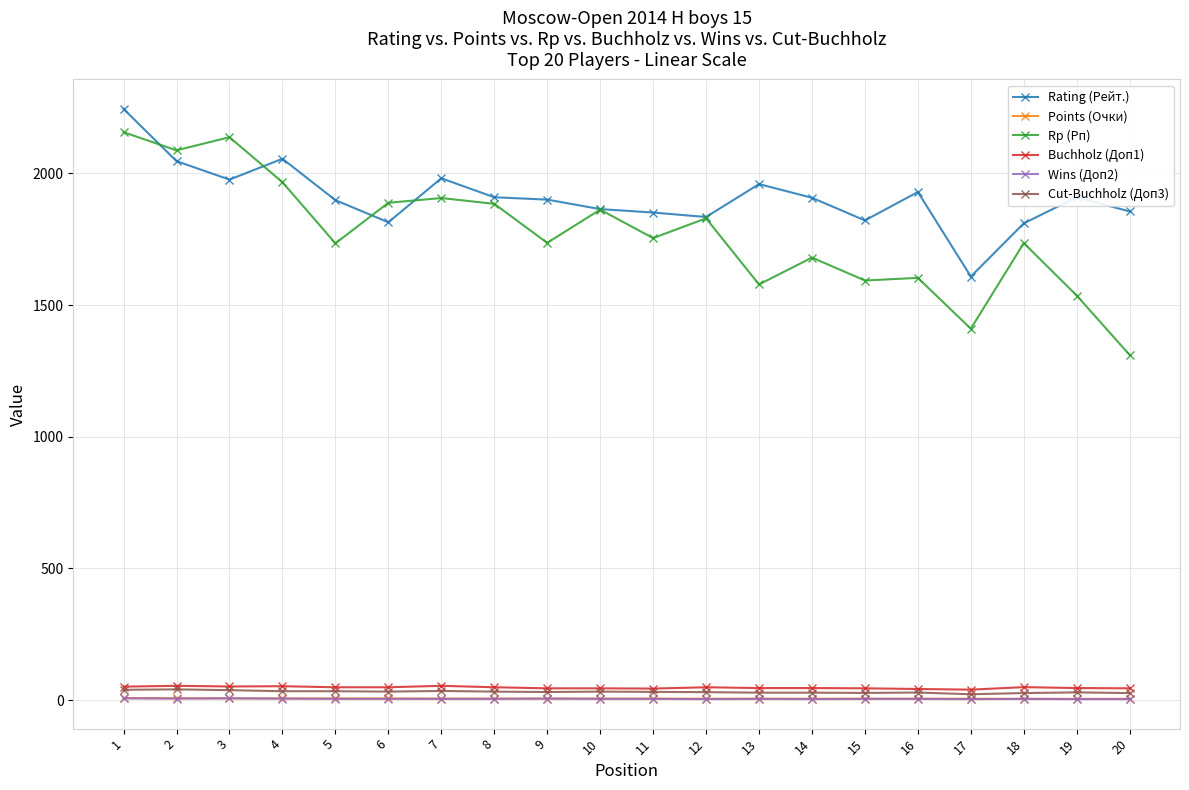

What is the minimum value shown in the chart?

4.0